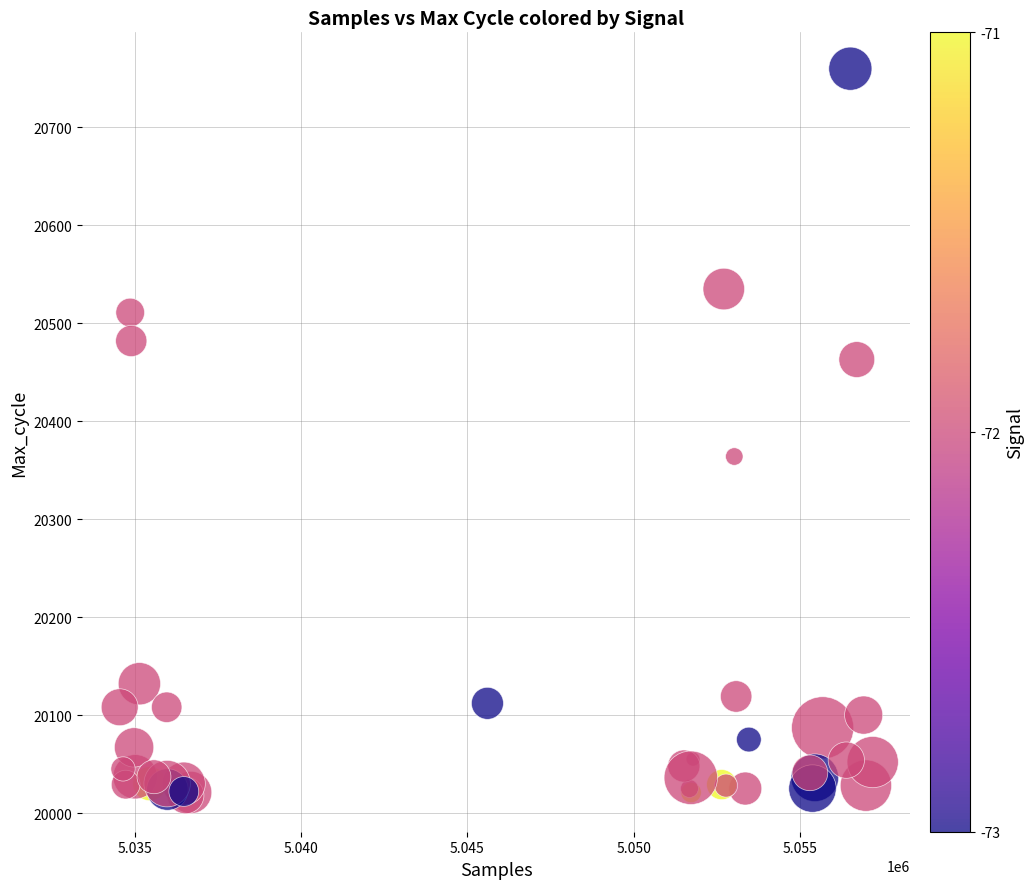

What Y value in the scatter plot is closest to 20389?

20364